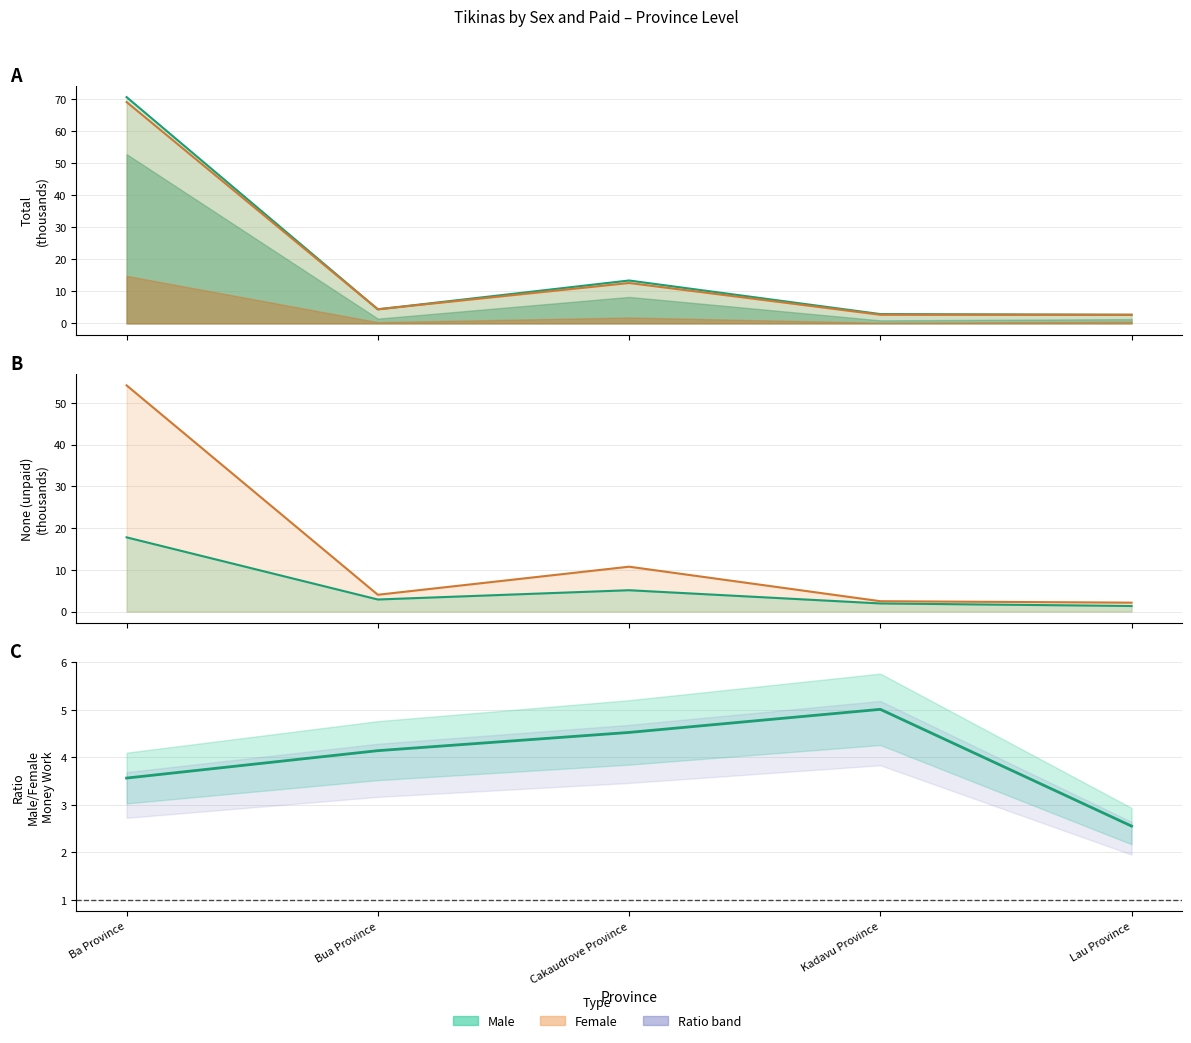

What is the difference between the maximum and second lowest values in the Female_None_line series?

51.7